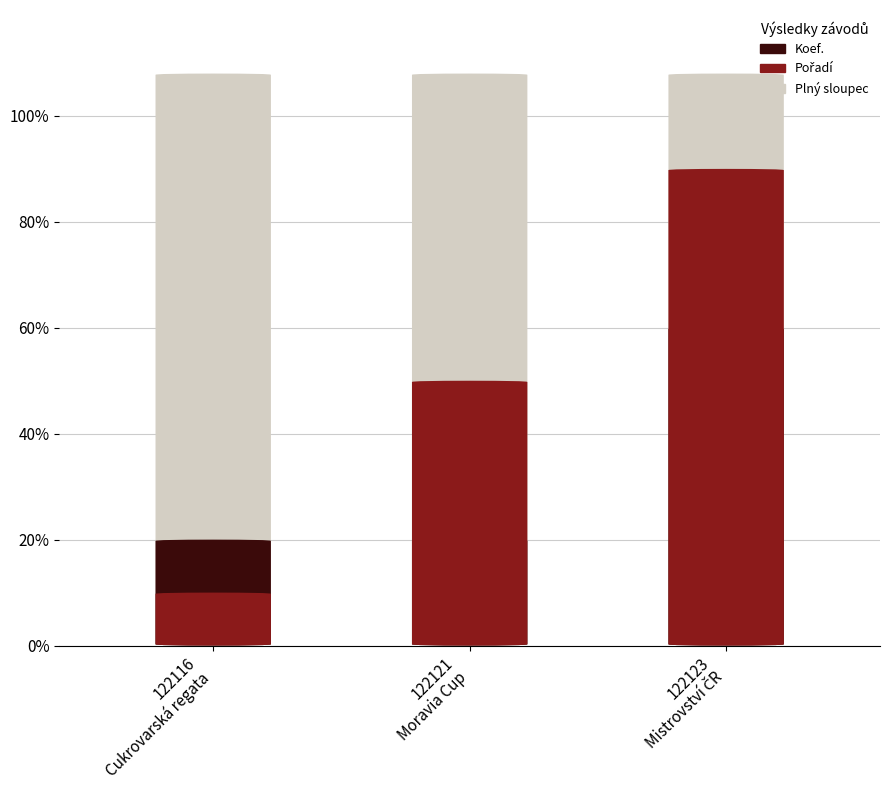

Between 122121
Moravia Cup and 122123
Mistrovství ČR, which series saw the biggest shift?

Pořadí